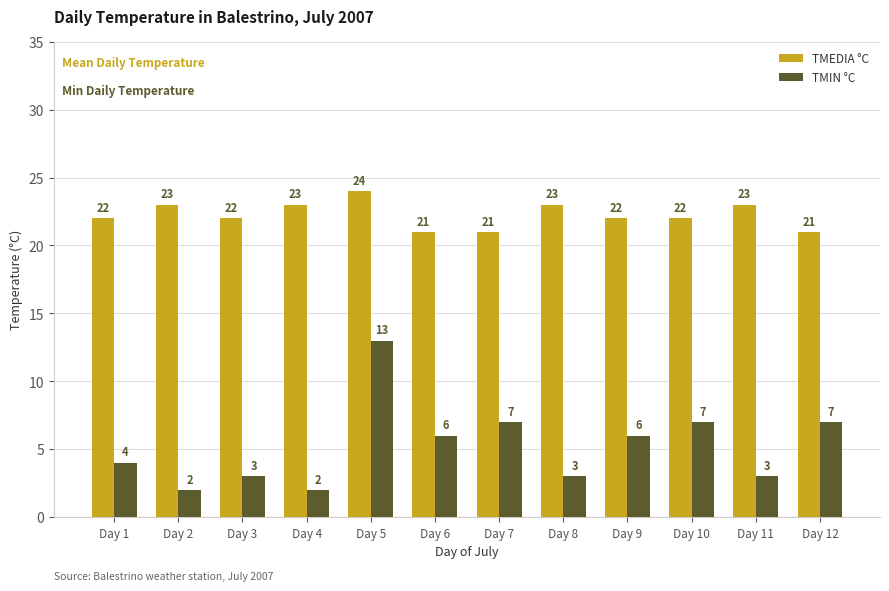

Rank the series by their maximum value, from highest to lowest.

TMEDIA °C, TMIN °C